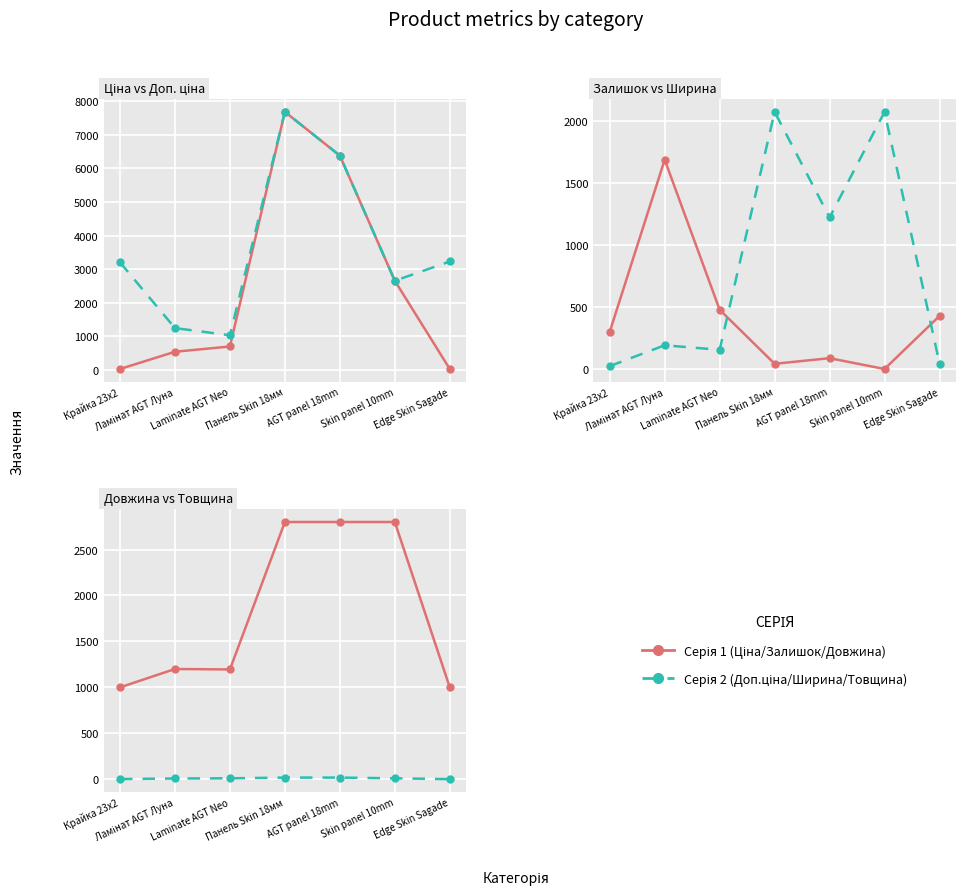

True or false: Доп. ціна and Ширина intersect in this chart.

False